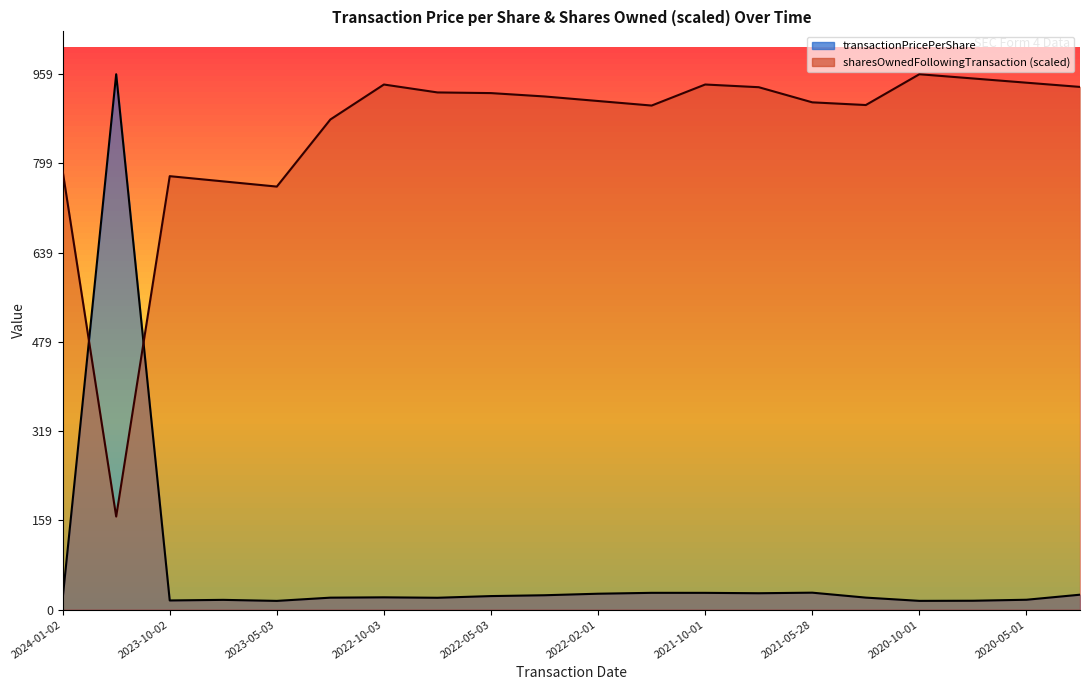

List the labels in order of transactionPricePerShare value, largest first.

2023-11-06, 2021-05-28, 2022-01-03, 2021-10-01, 2021-07-01, 2022-02-01, 2020-01-02, 2022-04-01, 2022-05-03, 2022-10-03, 2021-01-04, 2023-01-03, 2022-07-01, 2024-01-02, 2020-05-01, 2023-07-03, 2023-10-02, 2020-07-01, 2020-10-01, 2023-05-03